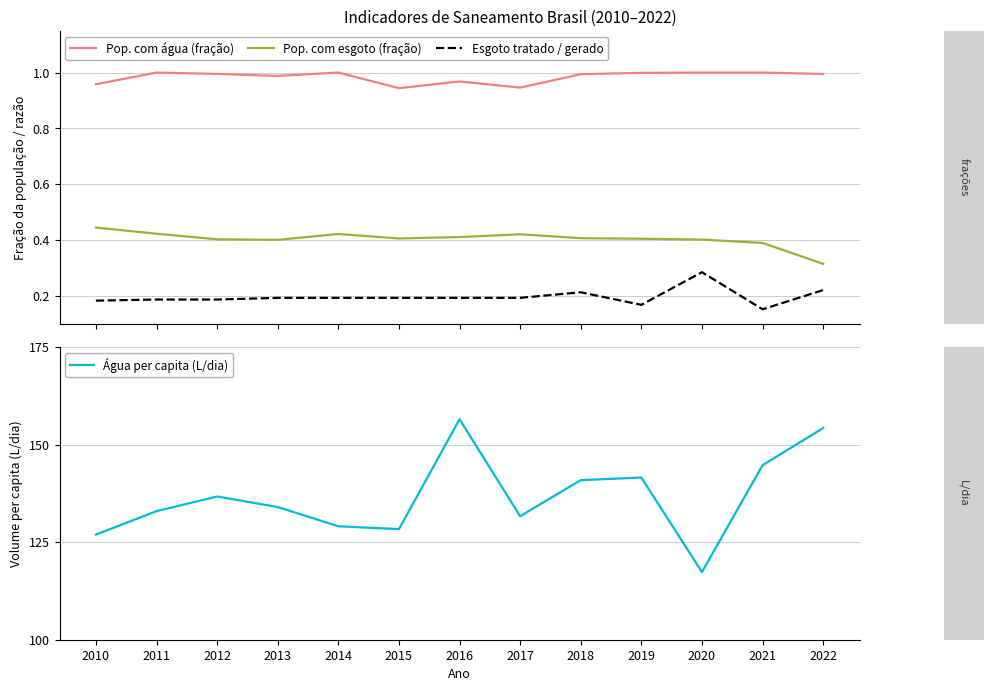

Is the value of Pop. com água (fração) at 2014 greater than the value of Pop. com esgoto (fração) at 2021?

Yes